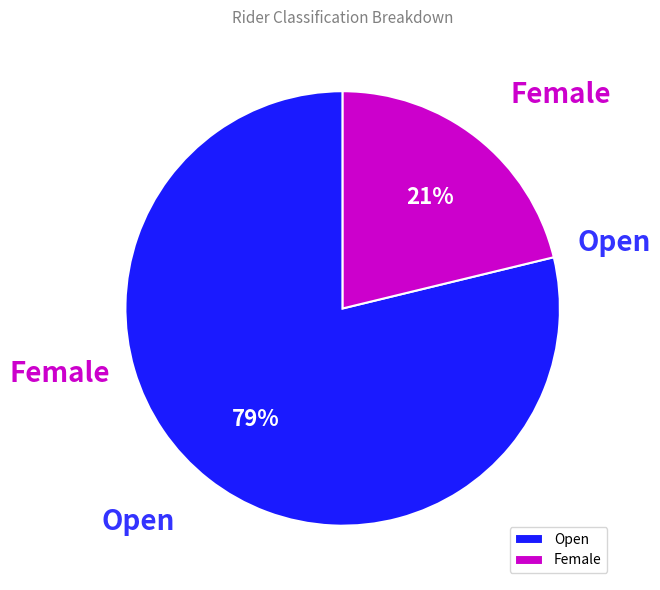

Rank the categories by value from highest to lowest.

Open, Female